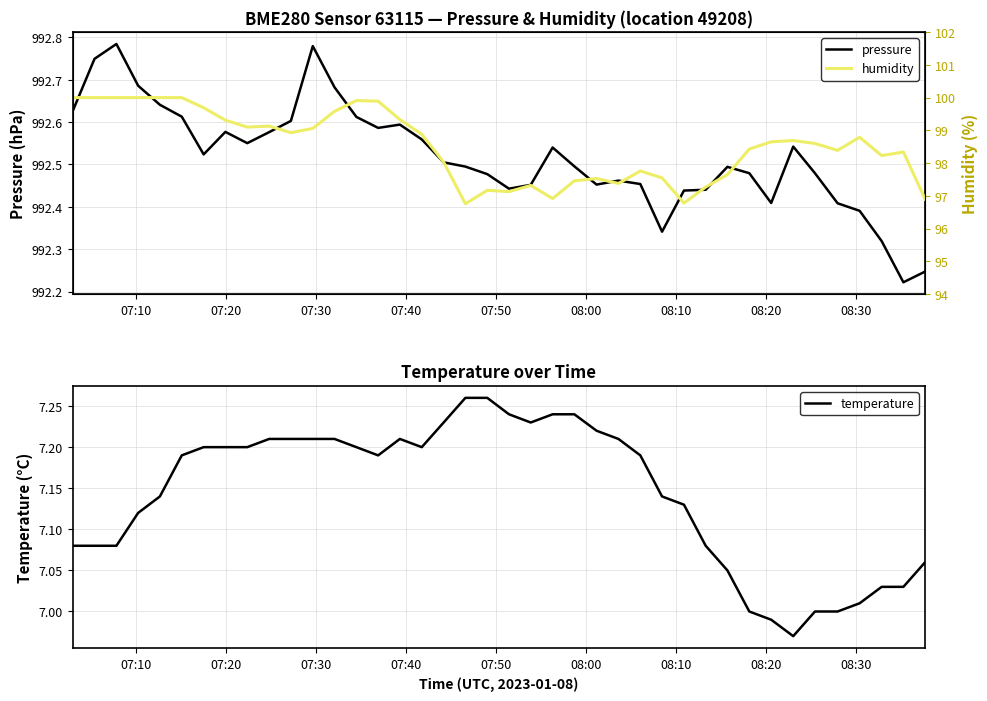

At which category does the chart reach its peak across all series?

07:30